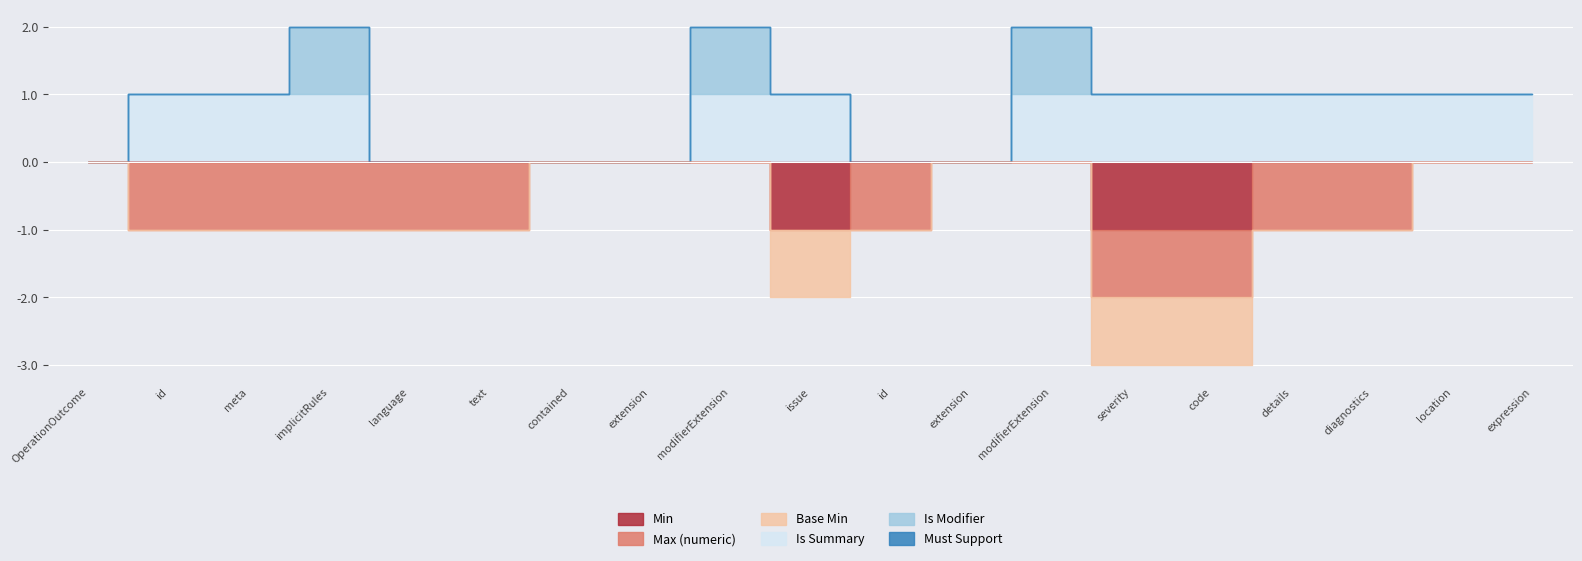

At which label is Max (numeric) closest to 0?

OperationOutcome